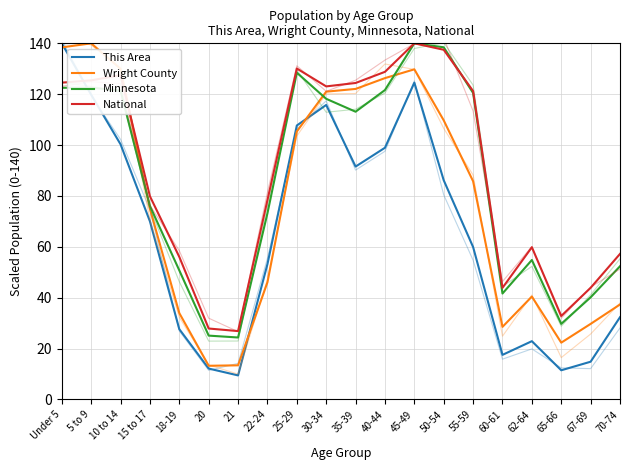

What is the sum of the This Area values at 62-64 and 10 to 14?

123.2